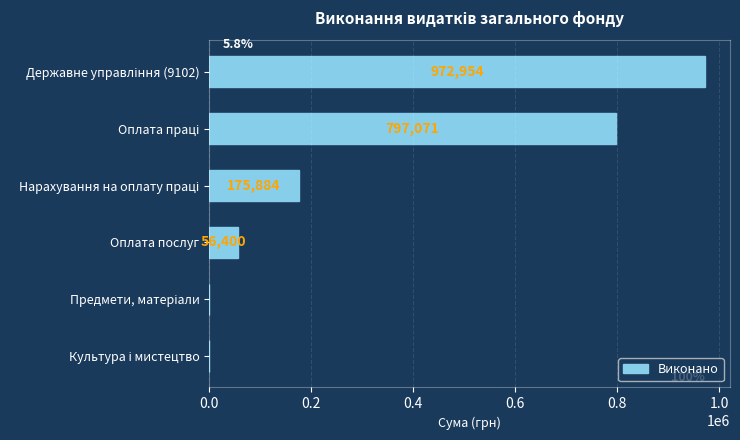

What is the maximum value shown in the chart?

972954.3